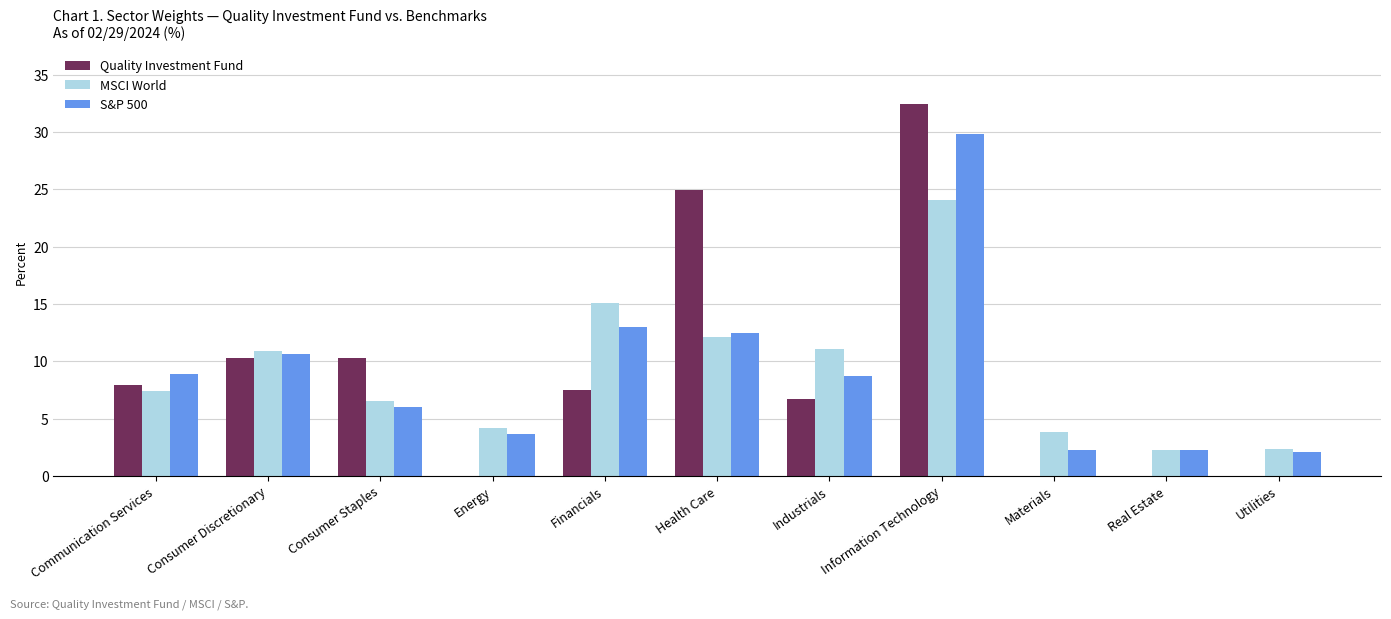

What is the approximate value of Quality Investment Fund at Industrials?

6.7